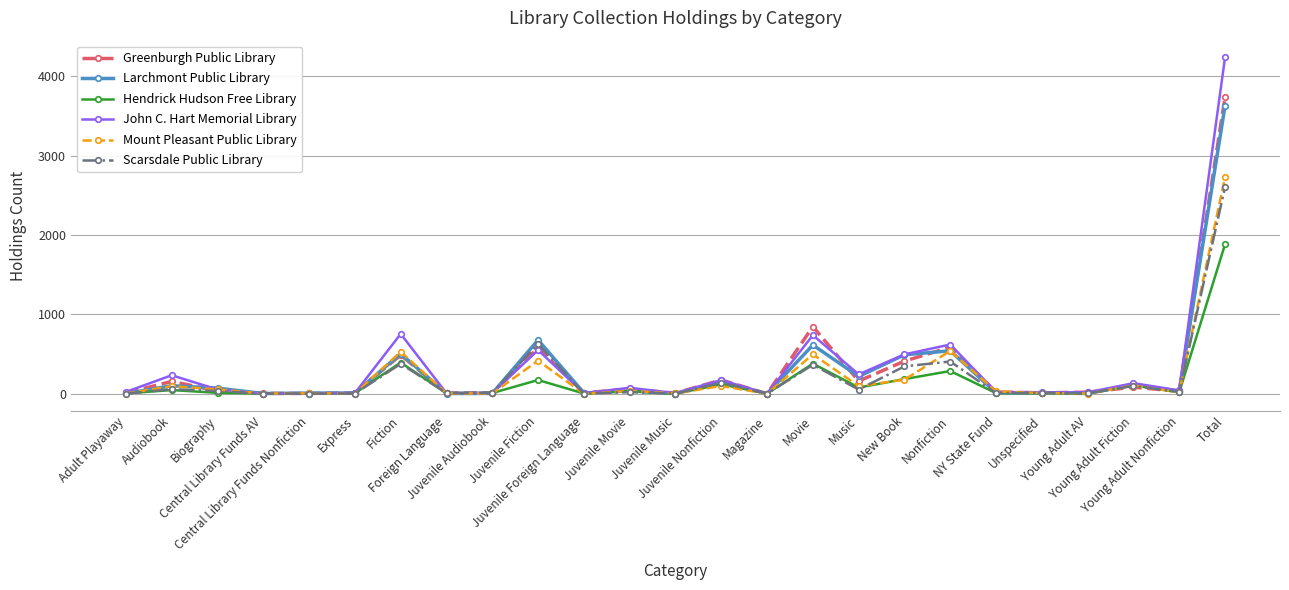

Is this an area chart (filled region under the line)?

No